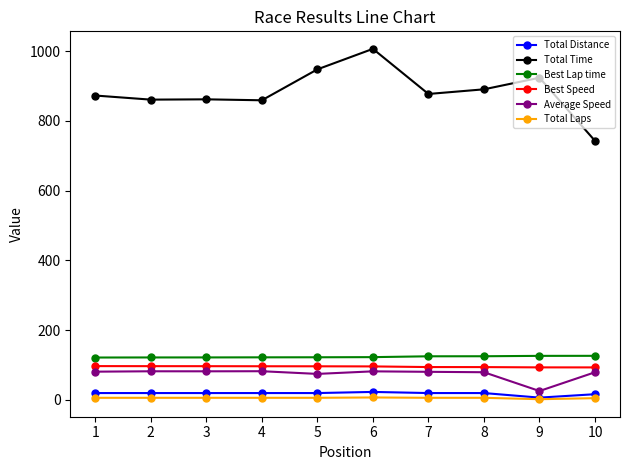

Rank the series at 6 from highest to lowest value.

Total Time, Best Lap time, Best Speed, Average Speed, Total Distance, Total Laps